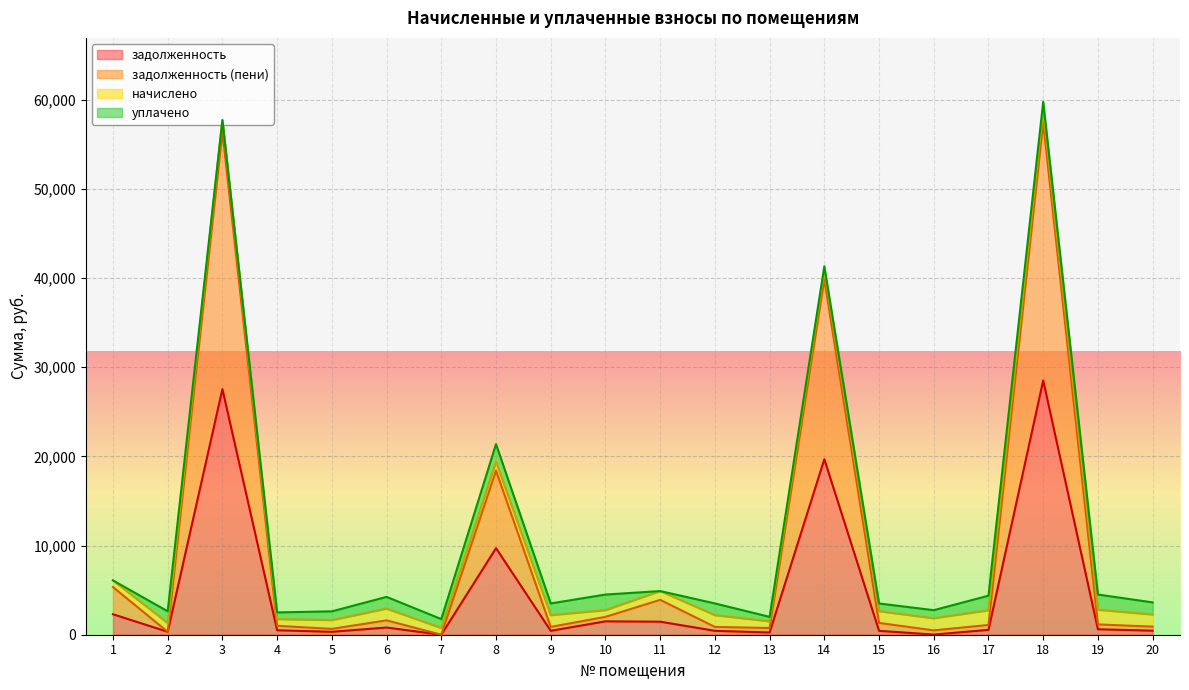

What is the maximum value for задолженность?

28513.7